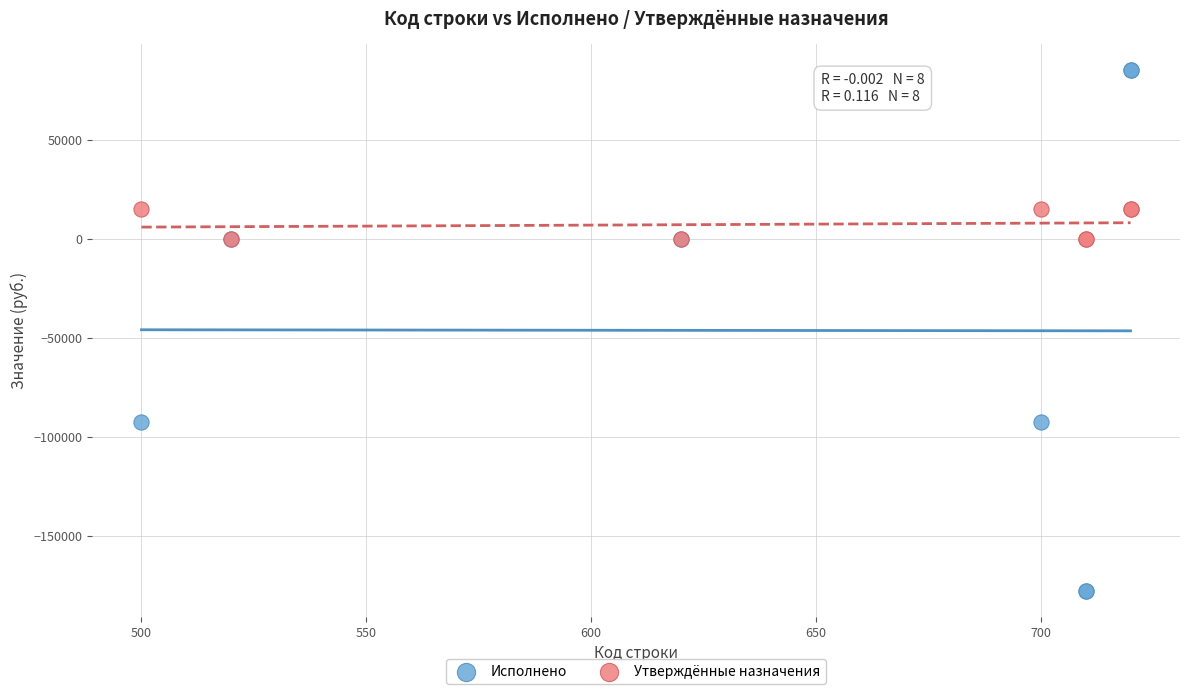

What are all the series names shown in the legend?

Исполнено, Утверждённые назначения